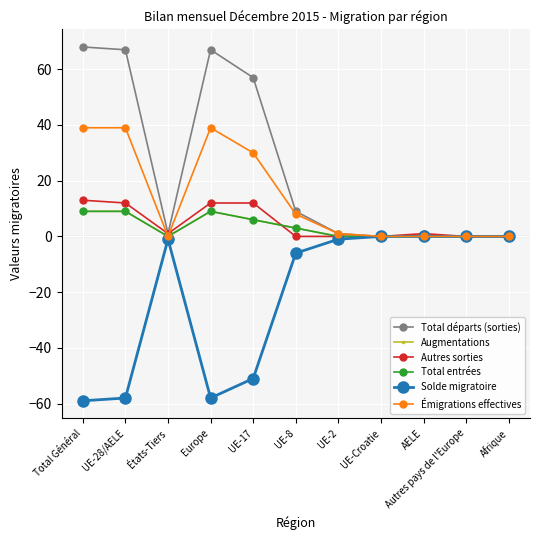

Is this an area chart (filled region under the line)?

No